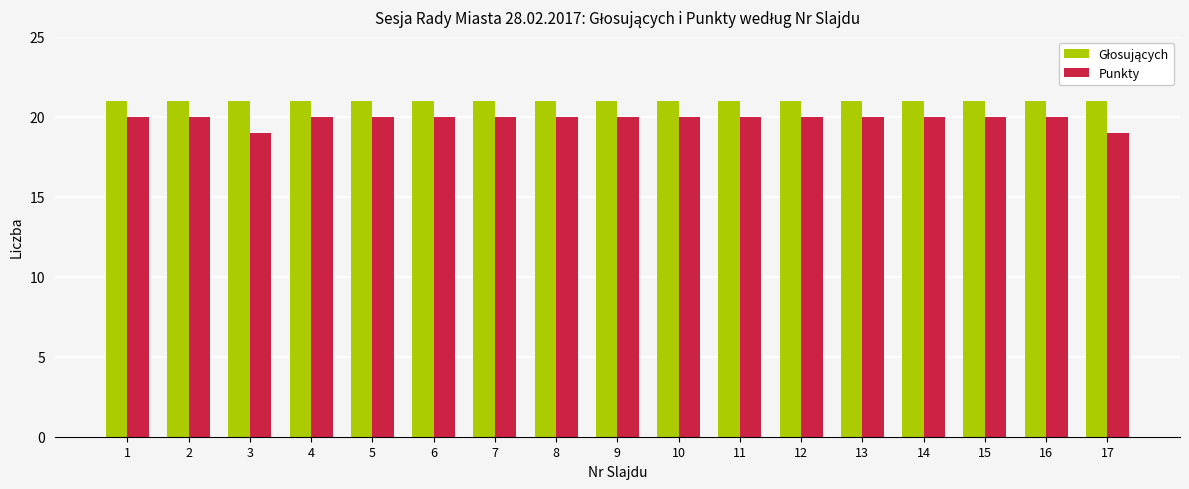

How many distinct data groups are displayed?

2